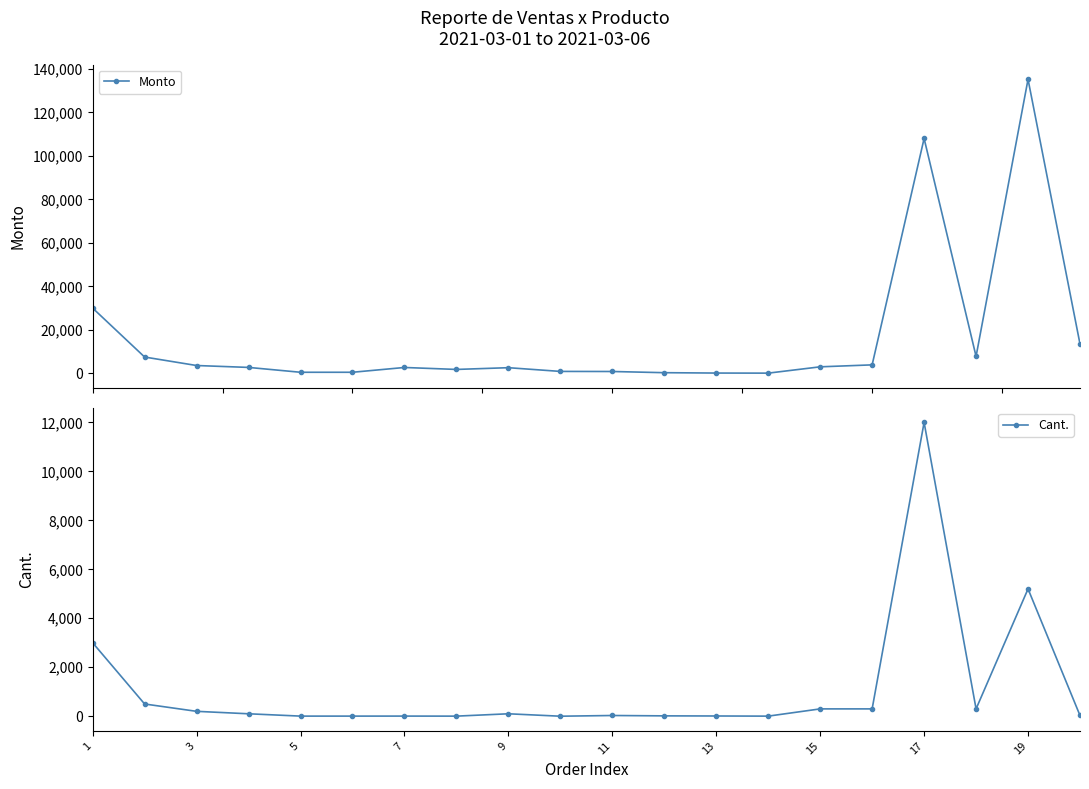

What are all the series names shown in the legend?

Monto, Cant.